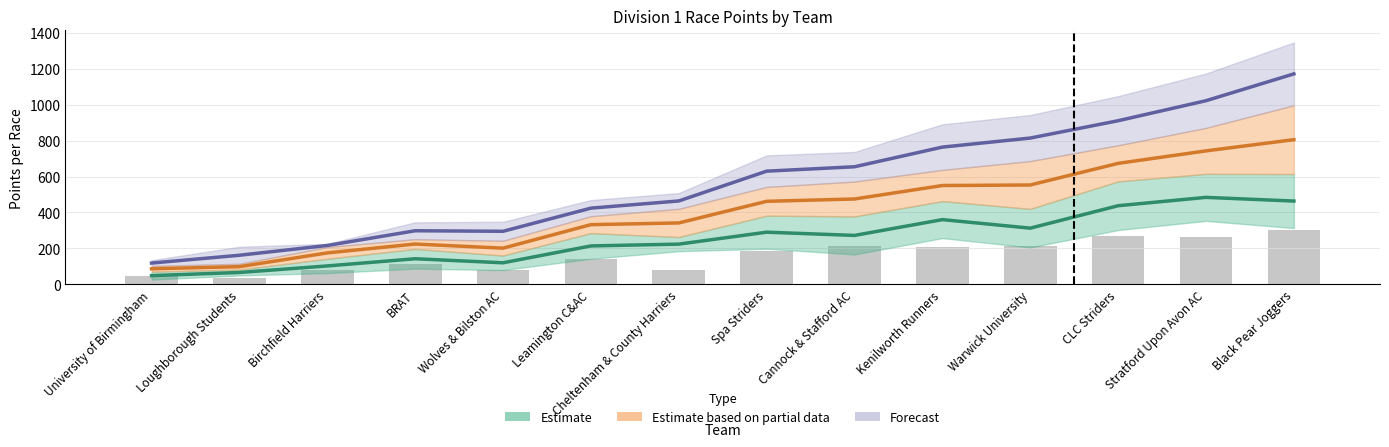

How many groups of bars are there?

14